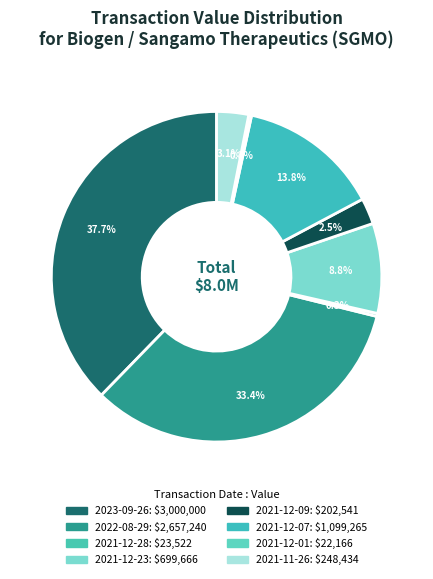

What is the smallest slice in the pie chart?

2021-12-01